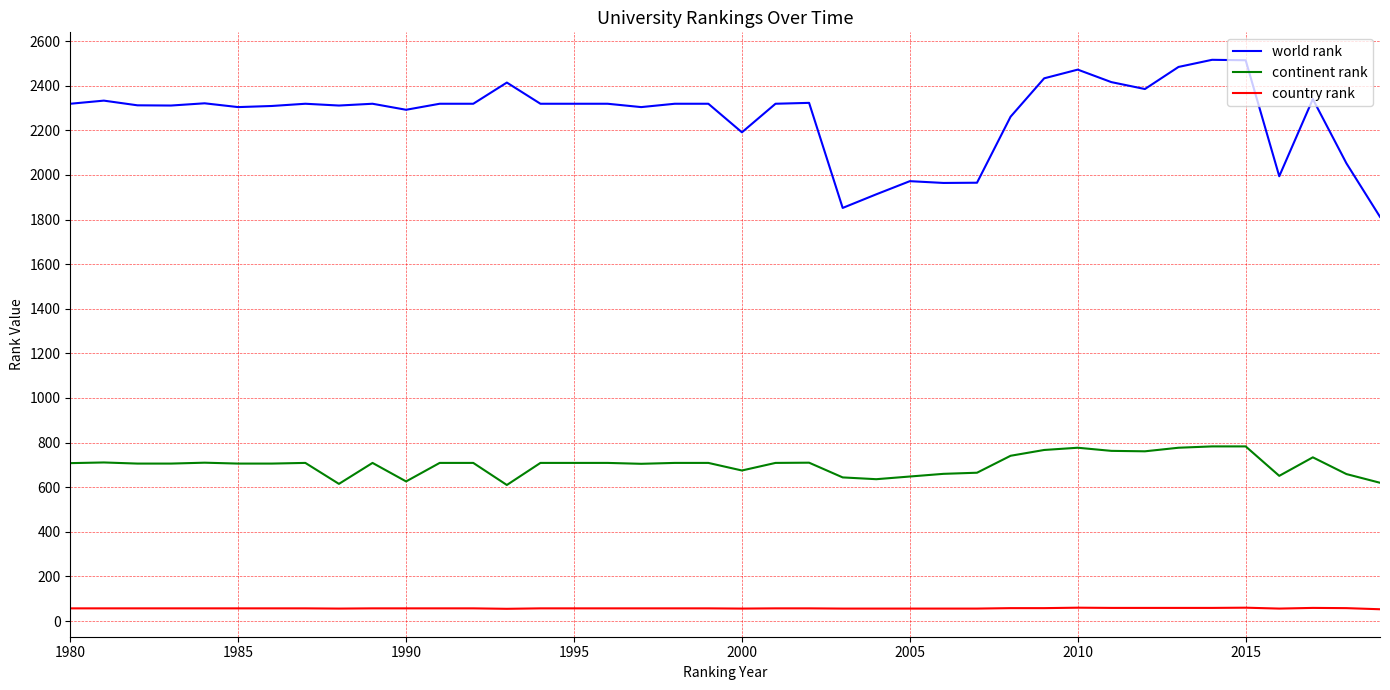

Which series has the largest total across all categories?

world rank